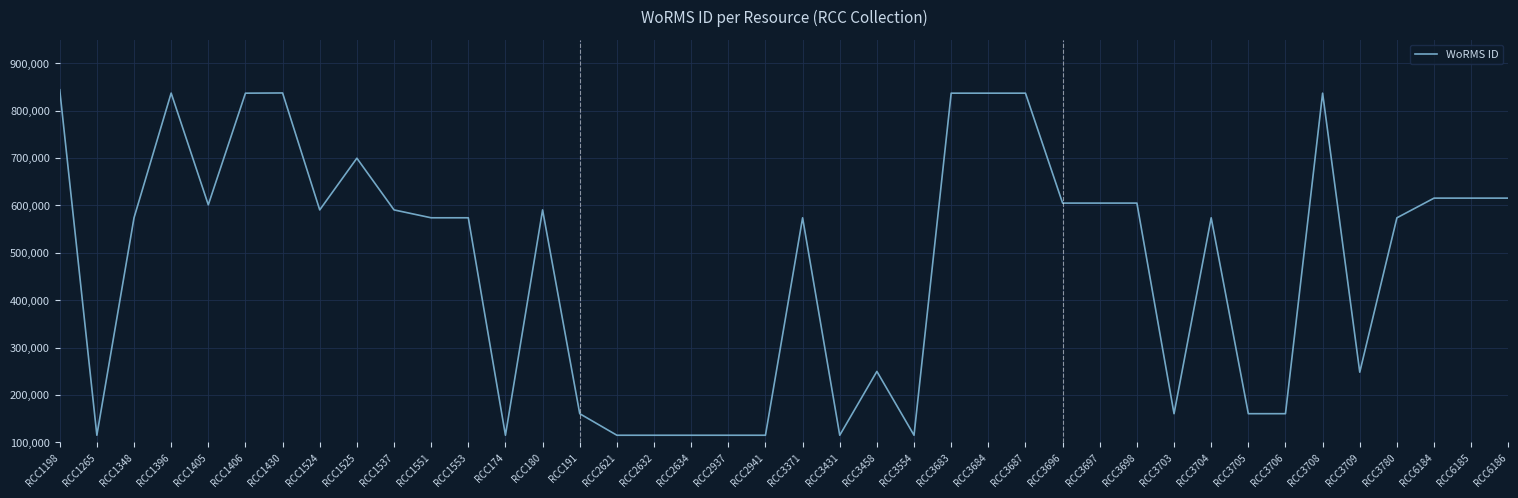

At which label does the data first exceed 573929?

RCC1198